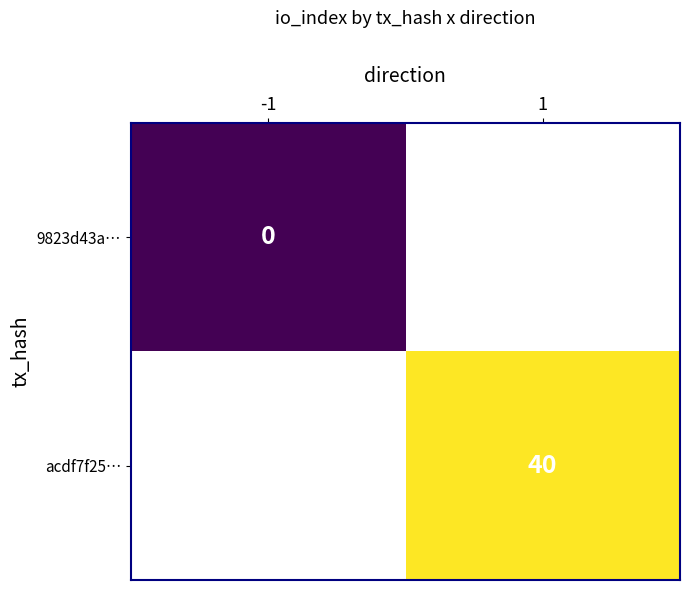

The acdf7f25… series shows 40 at 1. True or false?

True